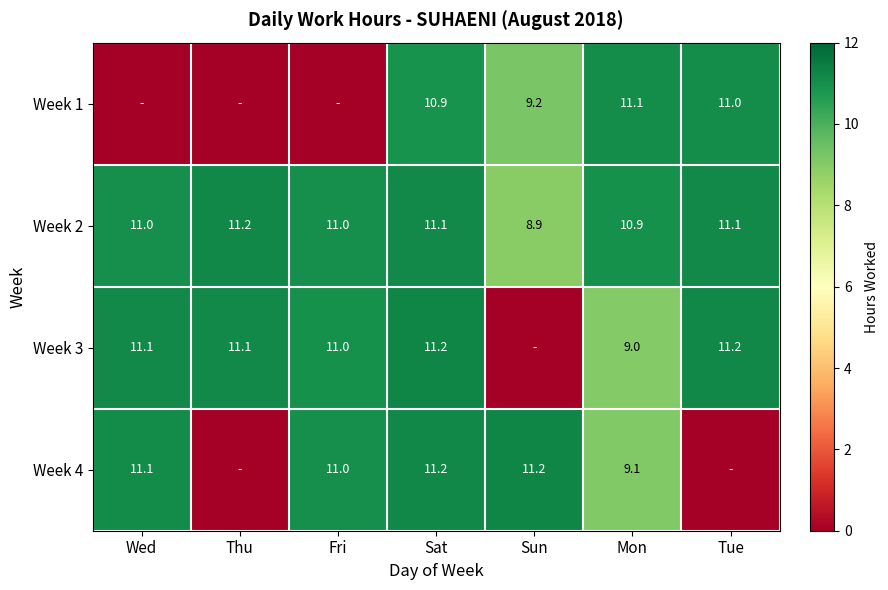

Between Wed and Sat, which is larger?

Sat